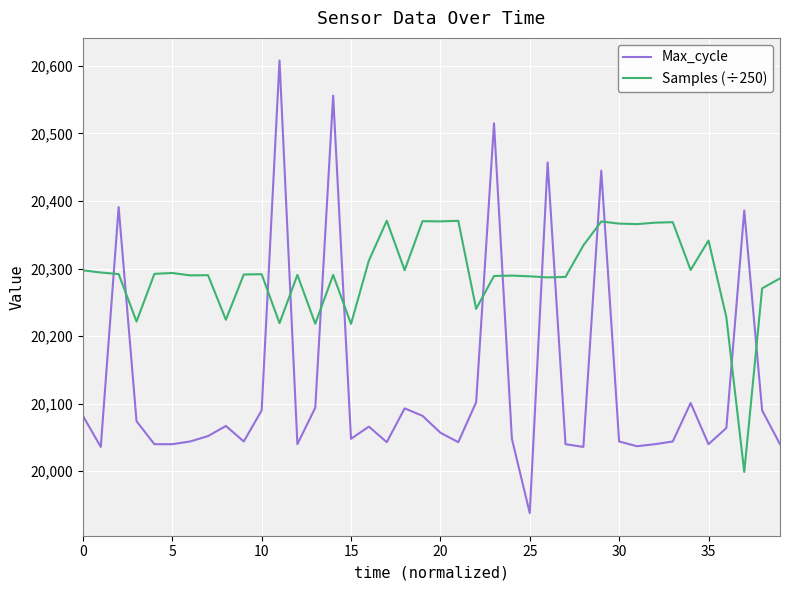

What is the smallest value displayed?

19938.0